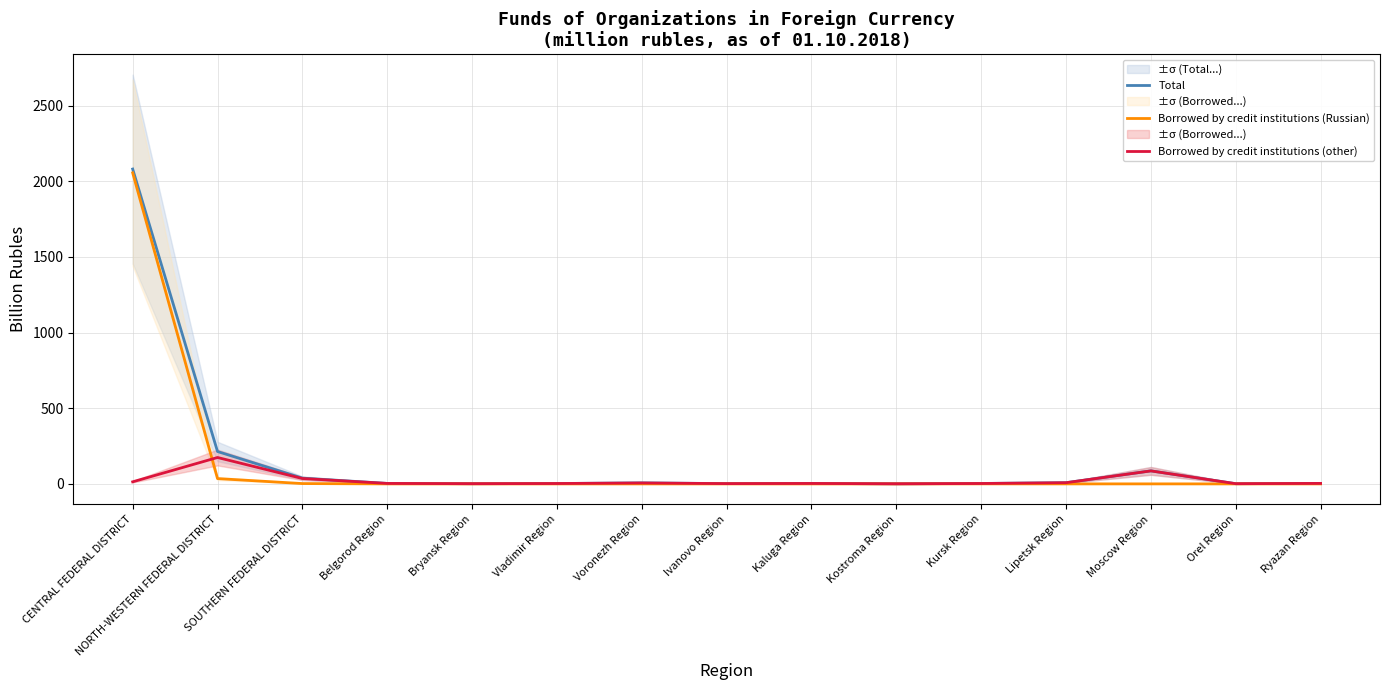

How many values in the Borrowed by credit institutions (other) series exceed 3?

8